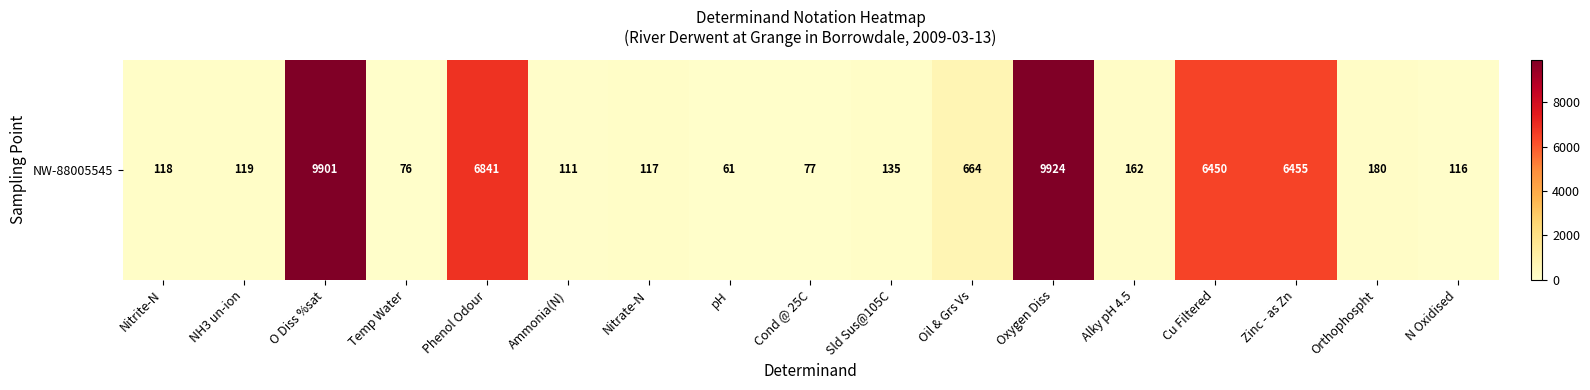

What is the maximum value shown in the chart?

9924